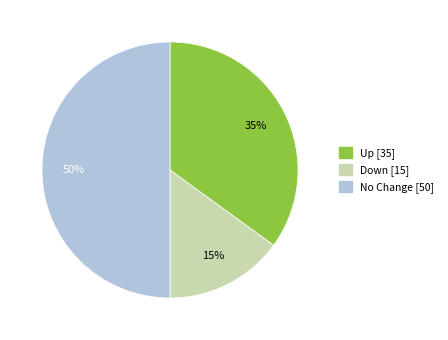

To the nearest percent, what is the difference between the largest and smallest slice percentages?

35%